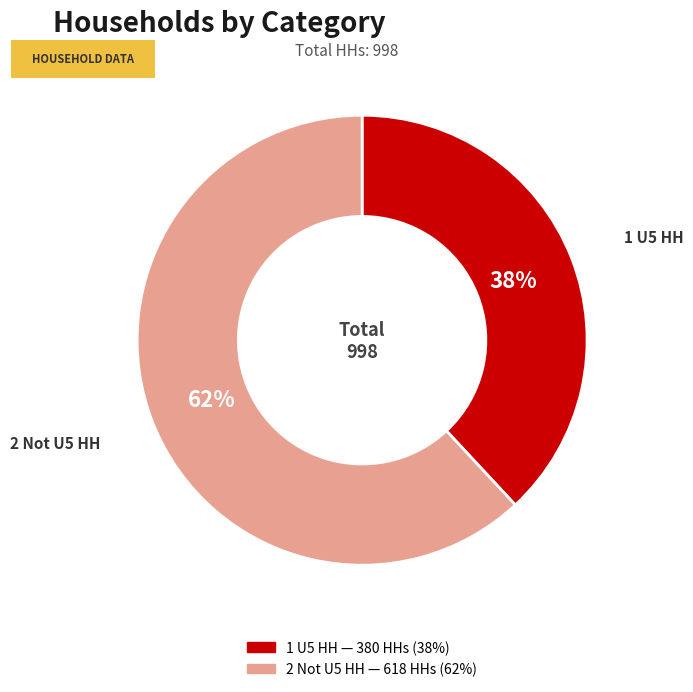

Approximately how many times larger is the value at 1 U5 HH compared to 2 Not U5 HH?

0.6